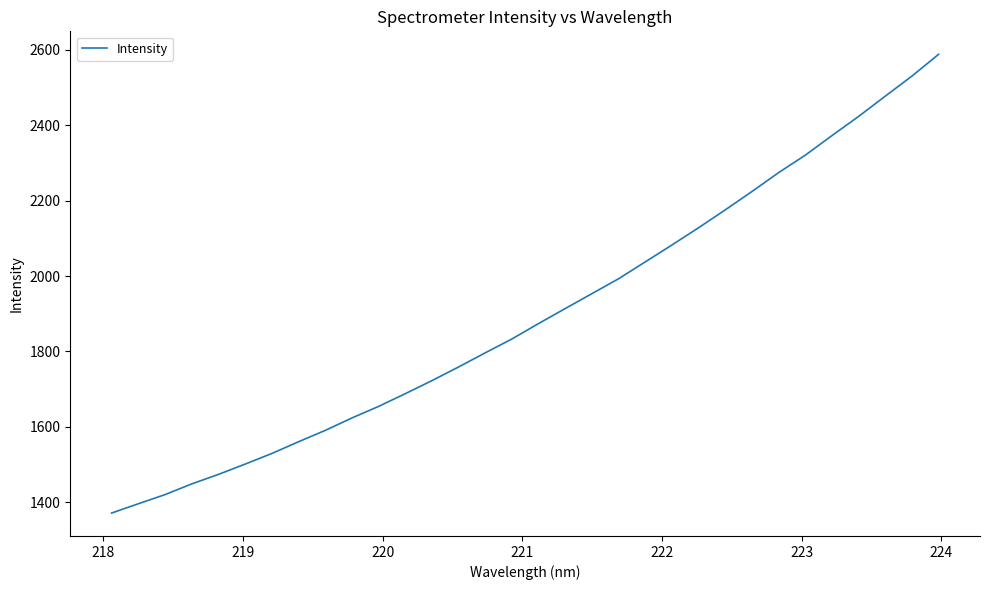

What is the greatest value displayed?

2588.3